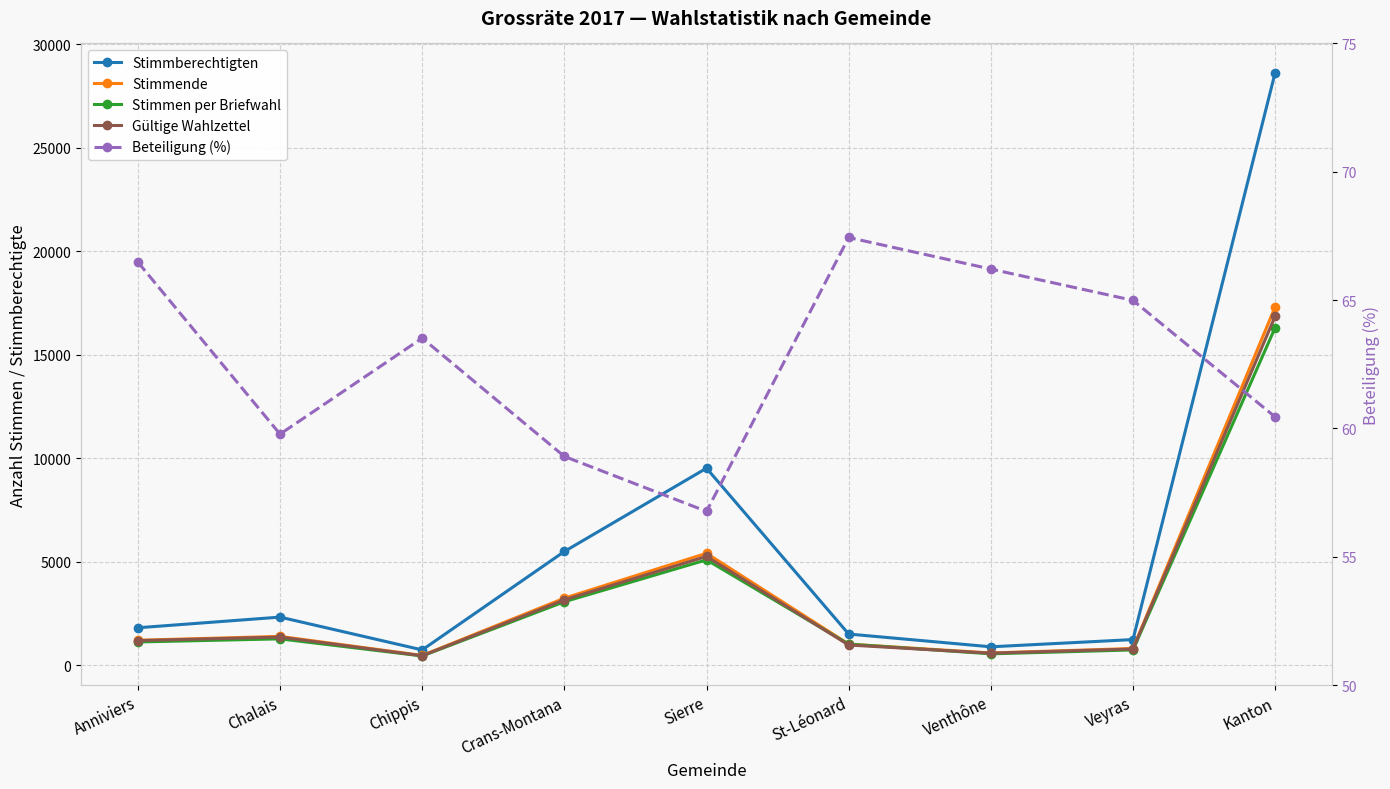

What is the average value of the Beteiligung (%) series?

62.7